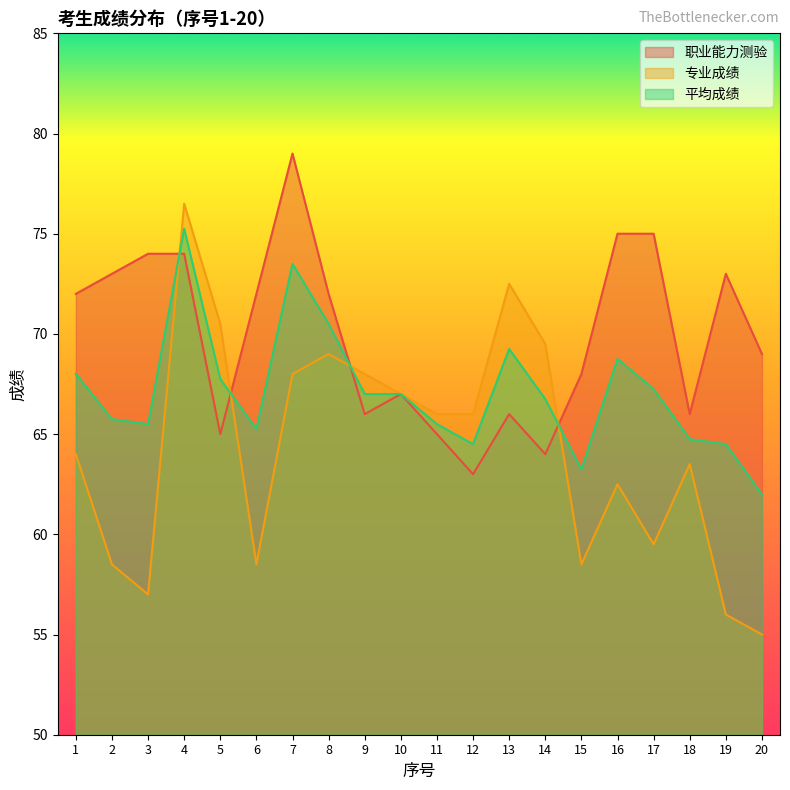

How many distinct data groups are displayed?

3